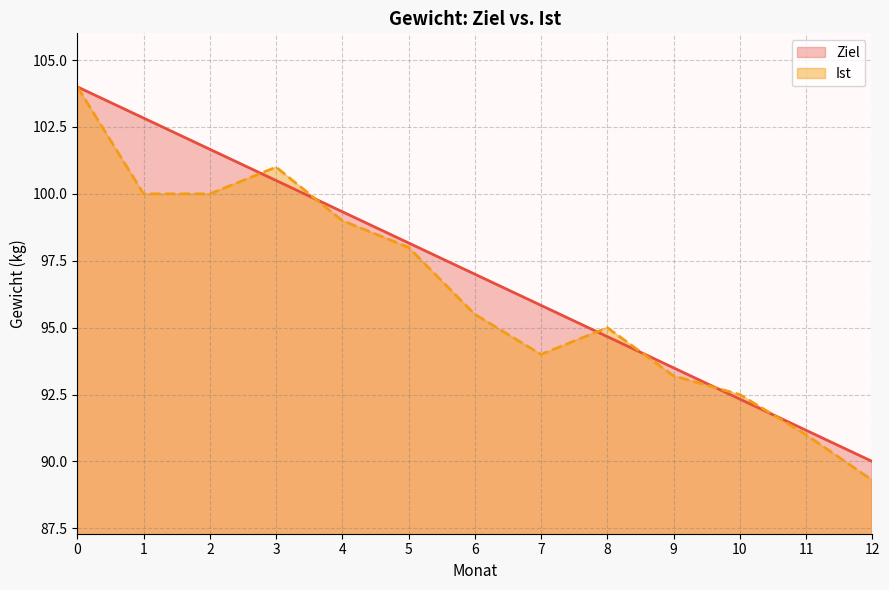

True or false: Ziel has a value of 93.5 at 9.

True